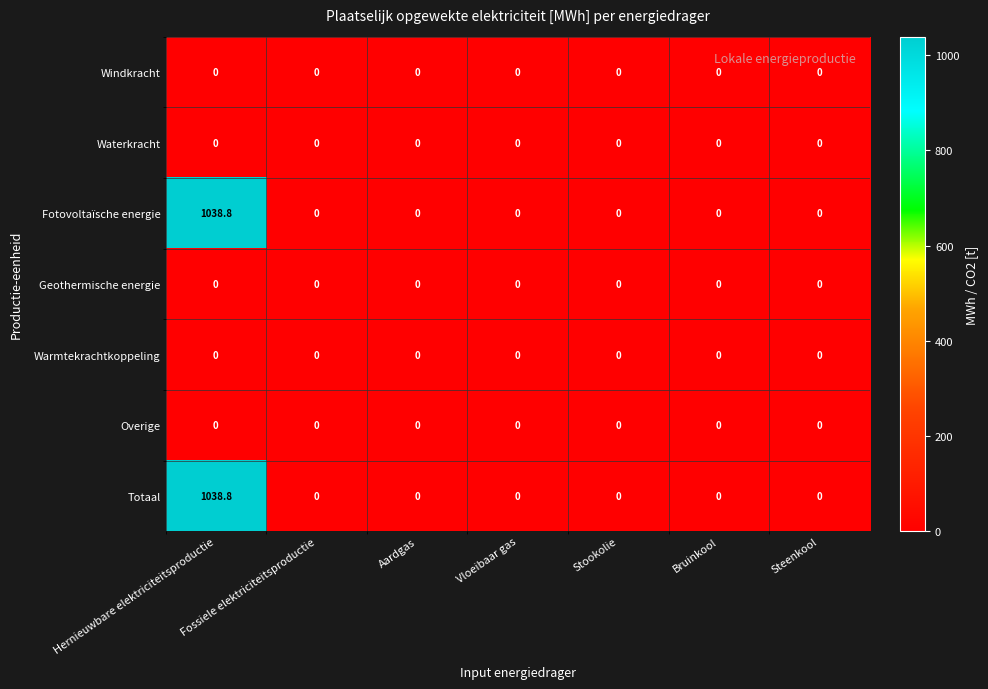

True or false: Totaal has a value of -397.1 at Fossiele elektriciteitsproductie.

False